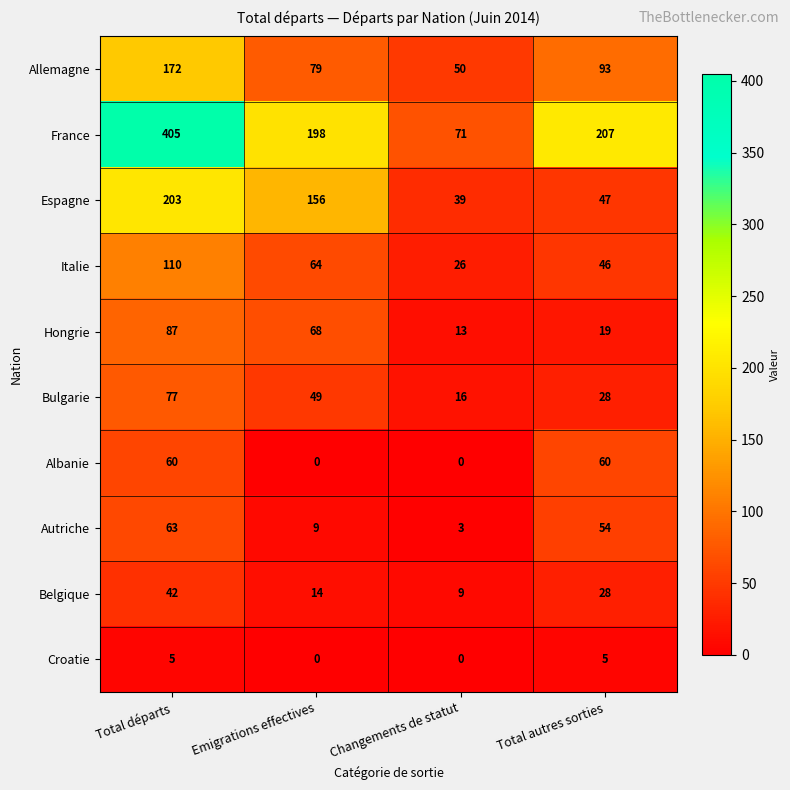

Which series has the largest range (max minus min)?

France